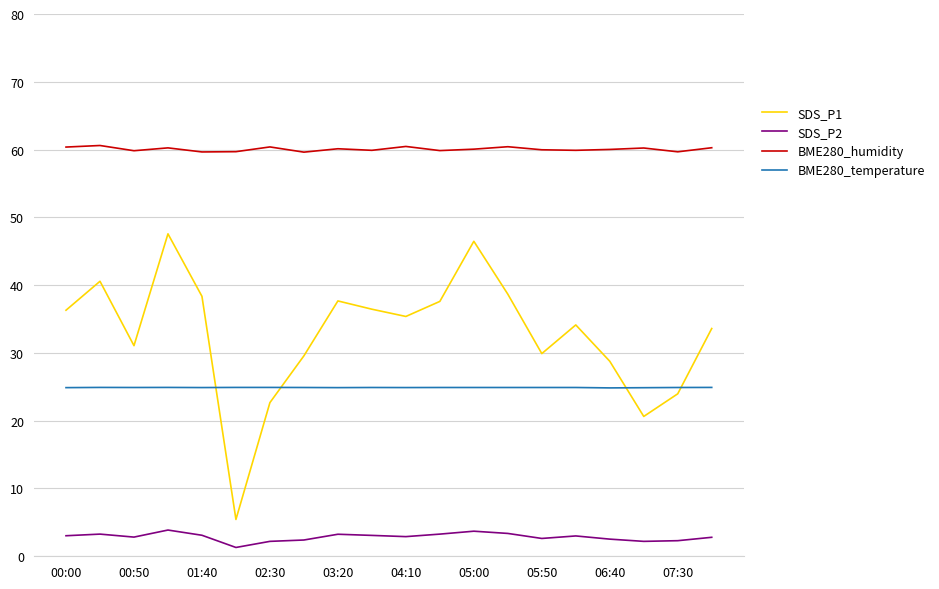

What is the minimum value shown in the chart?

1.3